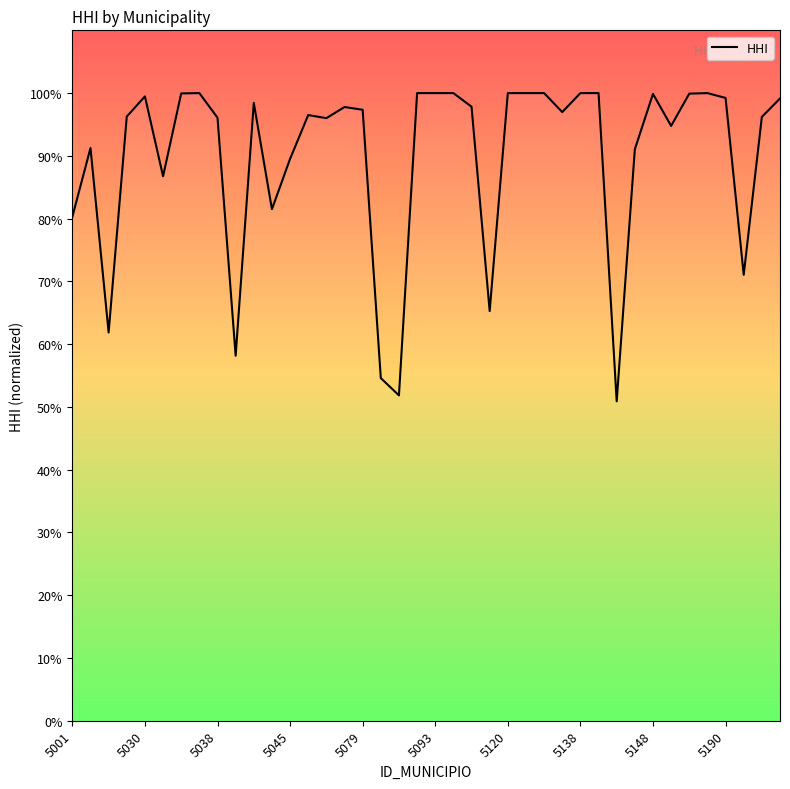

How many values exceed 9734?

20